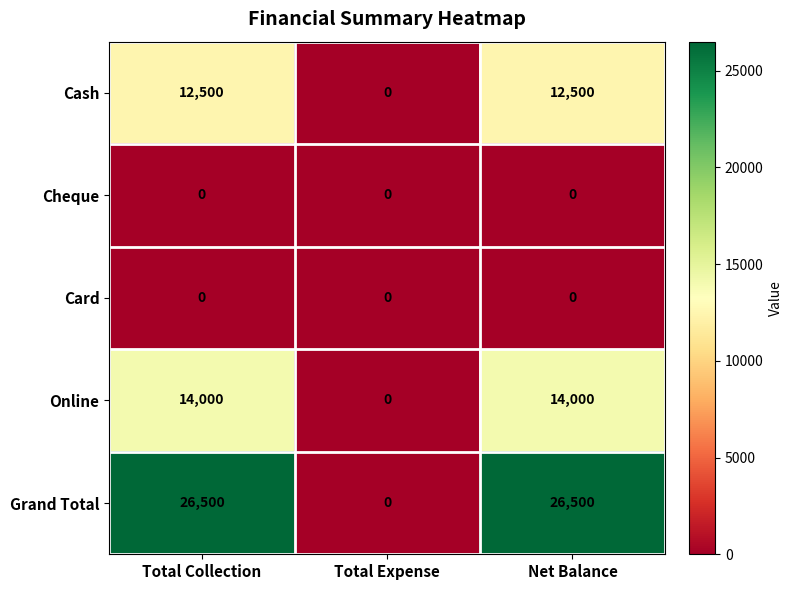

Reading left to right, extract all data points from this chart.

Cash: Total Collection=12500	Total Expense=0	Net Balance=12500
Cheque: Total Collection=0	Total Expense=0	Net Balance=0
Card: Total Collection=0	Total Expense=0	Net Balance=0
Online: Total Collection=14000	Total Expense=0	Net Balance=14000
Grand Total: Total Collection=26500	Total Expense=0	Net Balance=26500